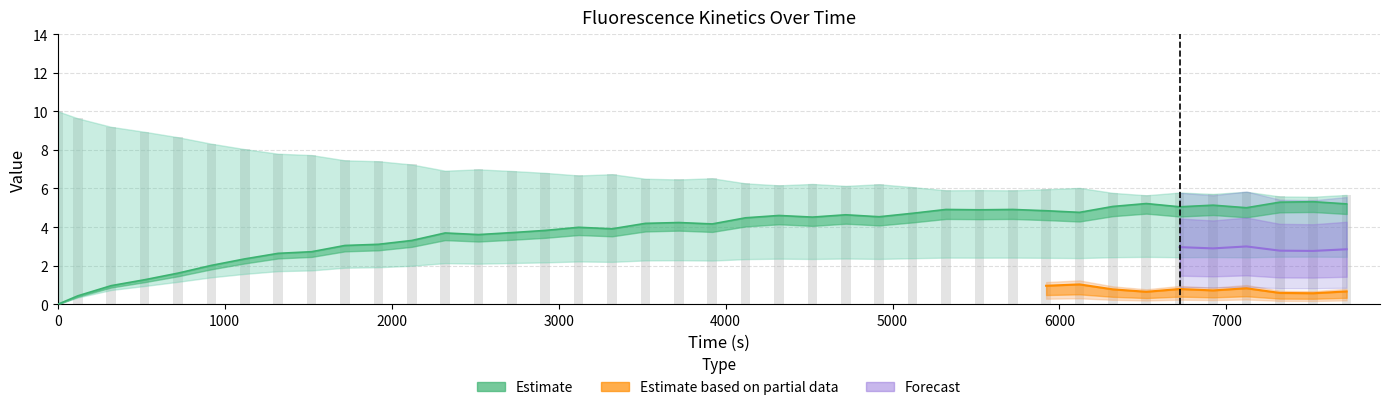

What is the value of the Fluorescence bar at the 29th from the left?

5.9